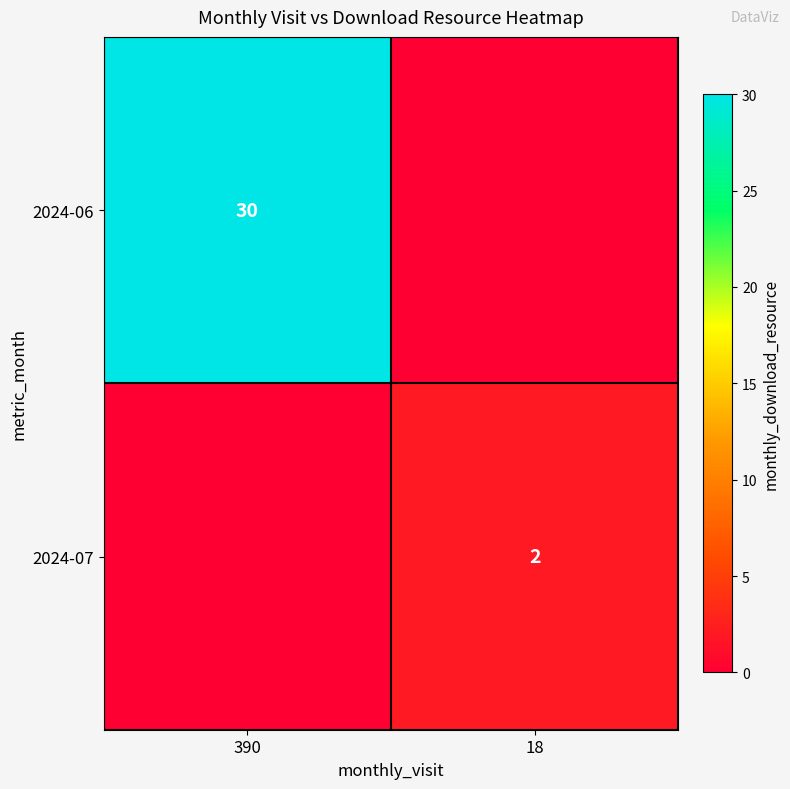

Is it true that 2024-07 equals 2 at 18?

True